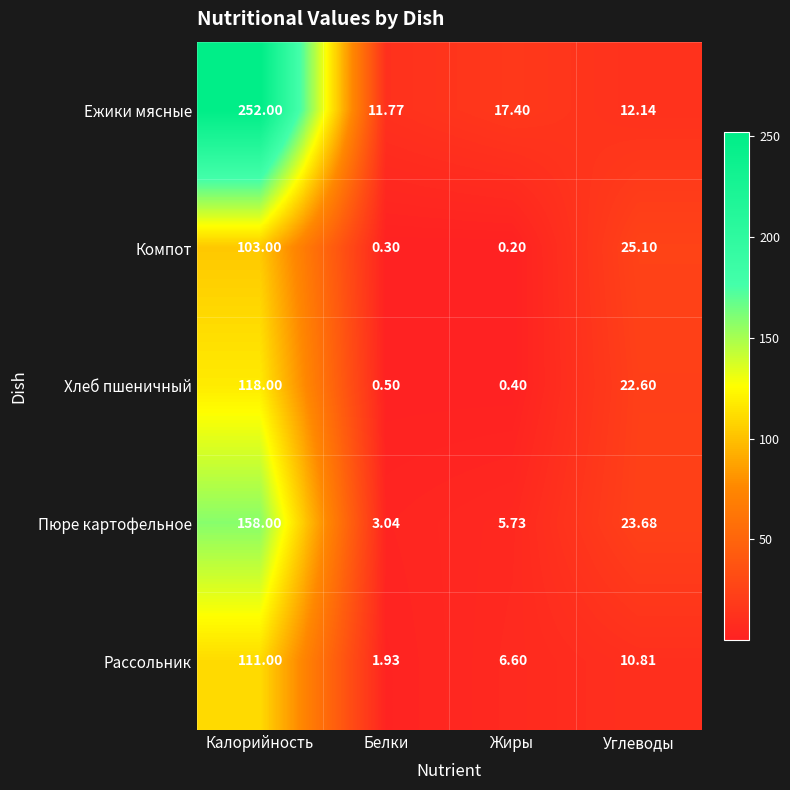

Rank the series at Углеводы from highest to lowest value.

Компот, Пюре картофельное, Хлеб пшеничный, Ежики мясные, Рассольник